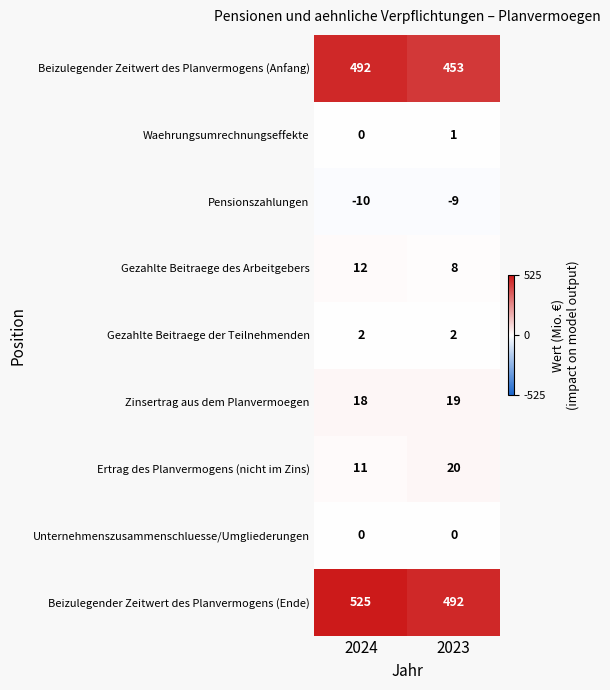

The value of Waehrungsumrechnungseffekte at 2023 is 1. True or false?

True